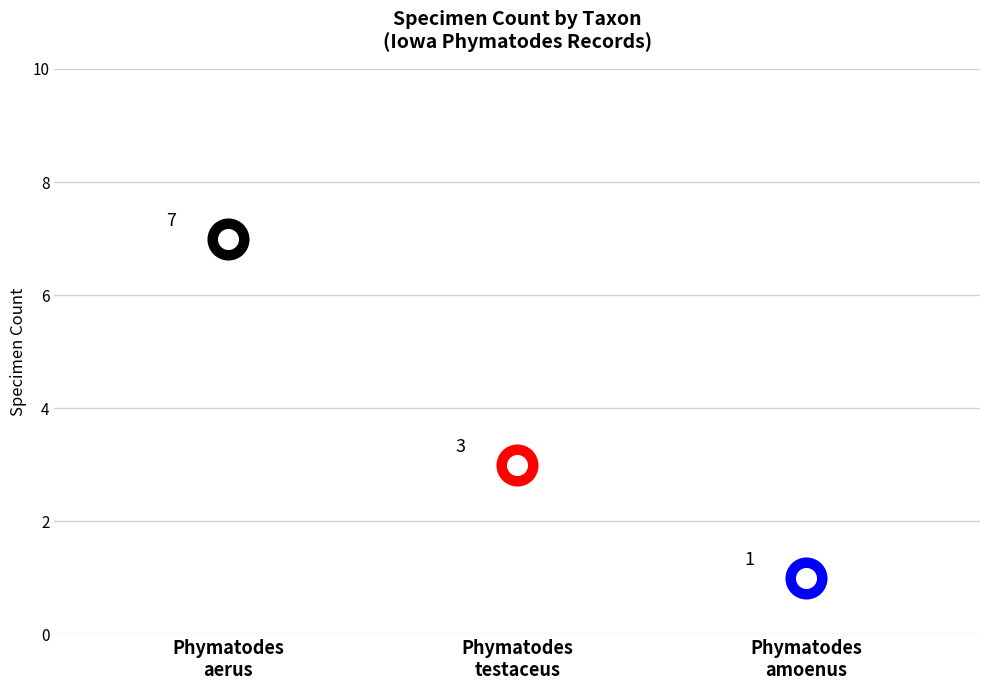

Which has a higher value, Phymatodes amoenus or Phymatodes testaceus?

Phymatodes testaceus